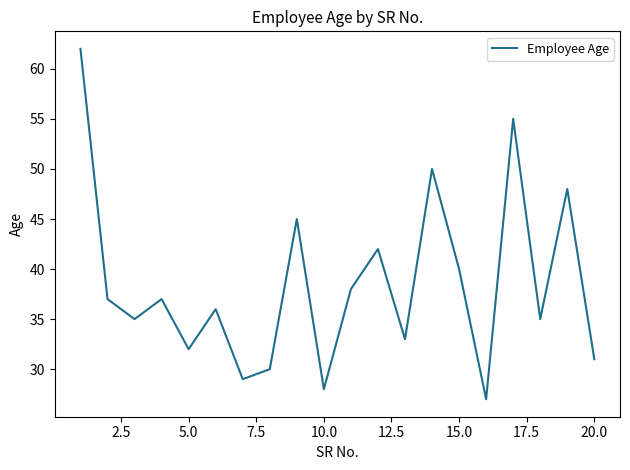

What is the difference between the maximum and minimum values?

35